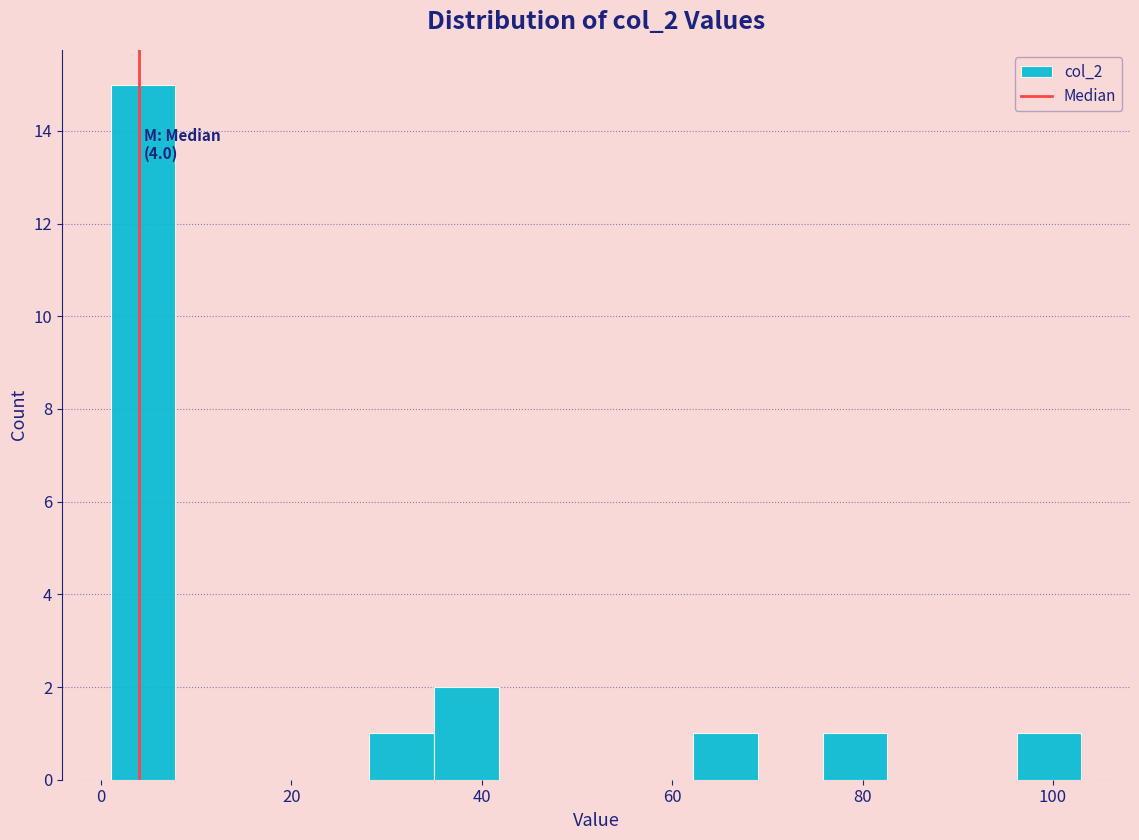

Read against the x-axis, roughly where is the centre of the tallest bar?

4